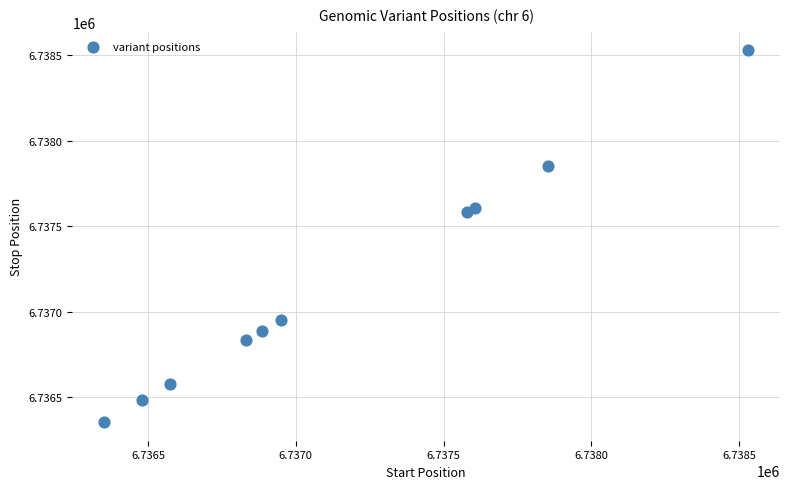

What Y value in the scatter plot is closest to 6737442?

6737581